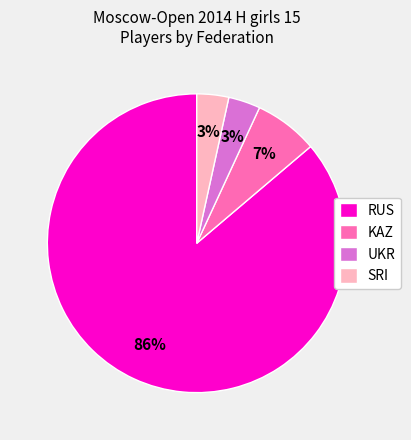

To the nearest percent, what percentage of the pie is UKR?

3%